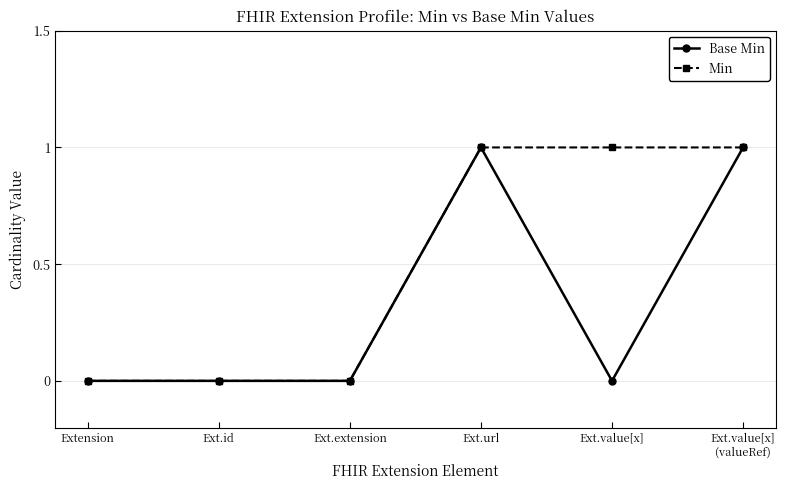

List the series in order of their overall mean, lowest first.

Base Min, Min